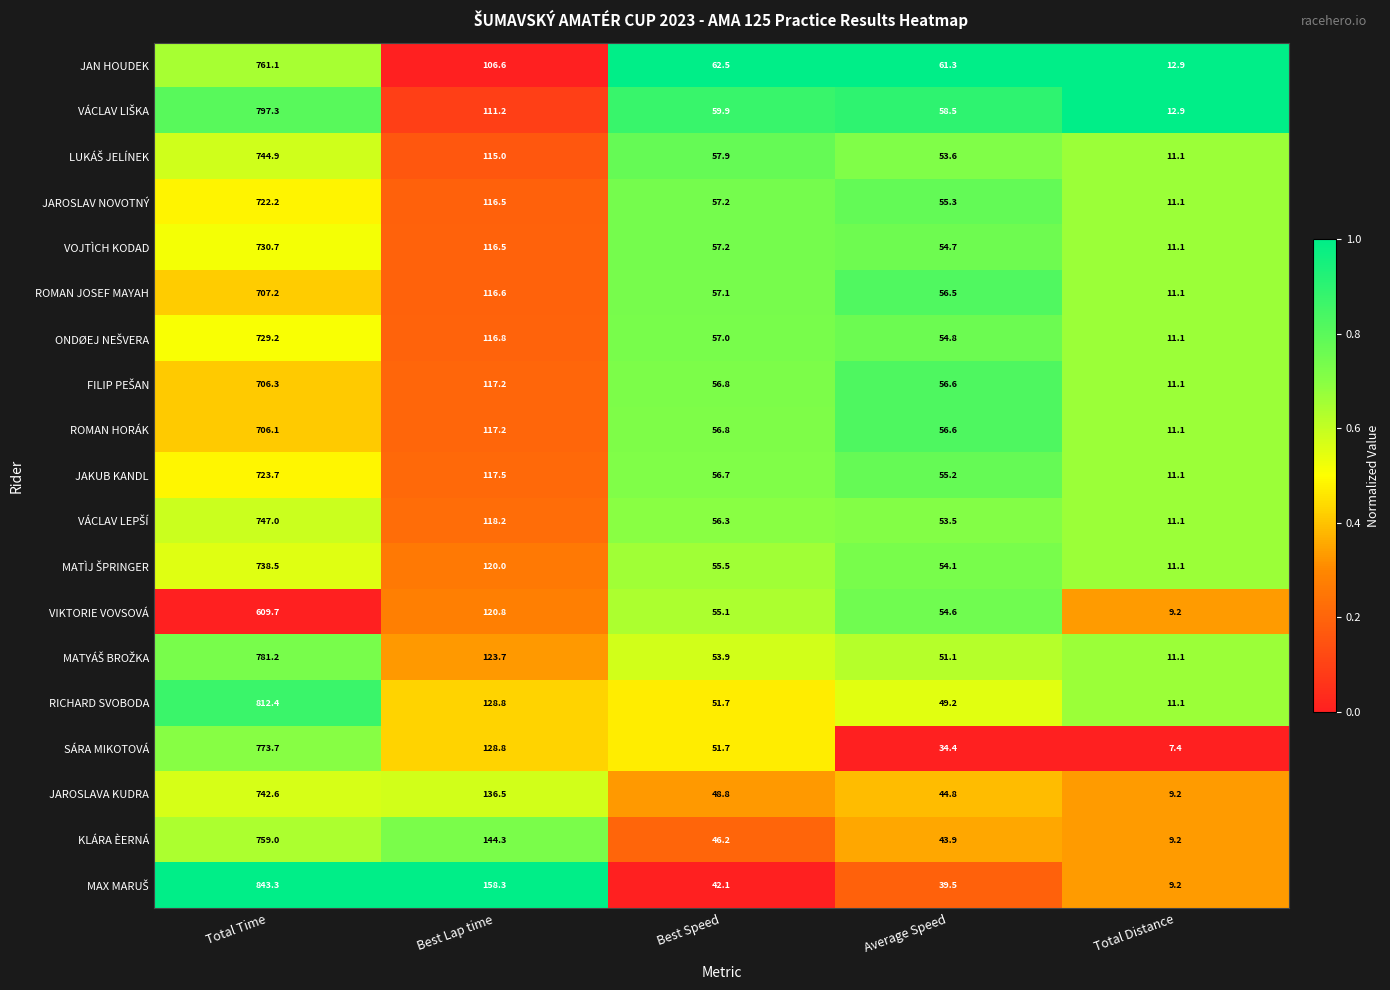

What is the average value of the JAN HOUDEK series?

200.9